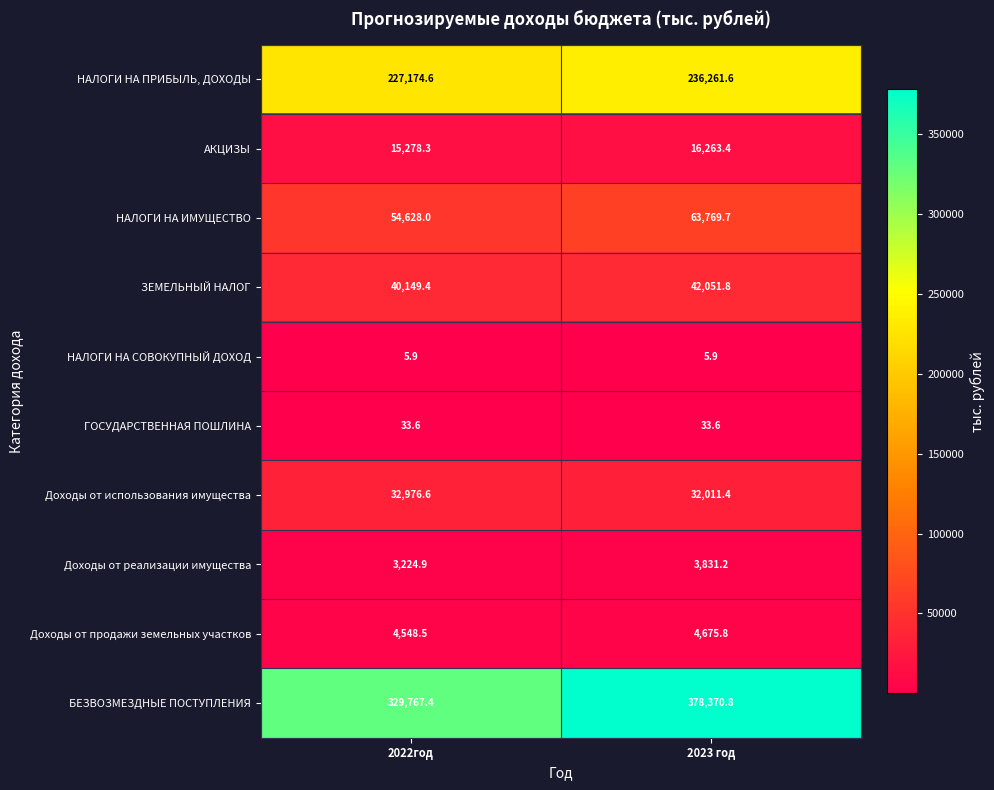

True or false: НАЛОГИ НА ИМУЩЕСТВО has a value of 25819.6 at 2023 год.

False